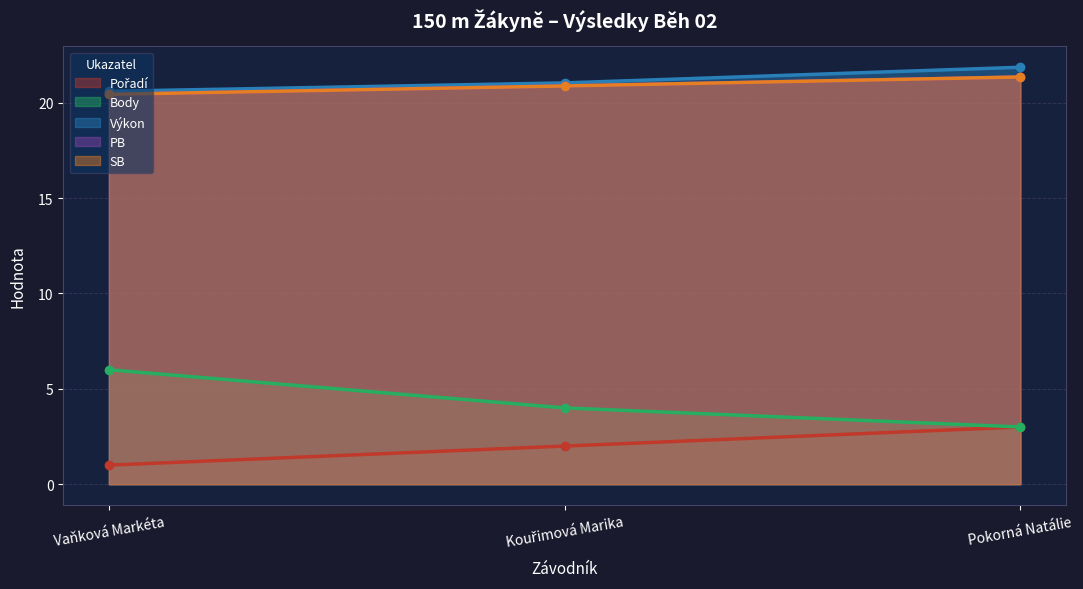

Which series has the largest total across all categories?

Výkon